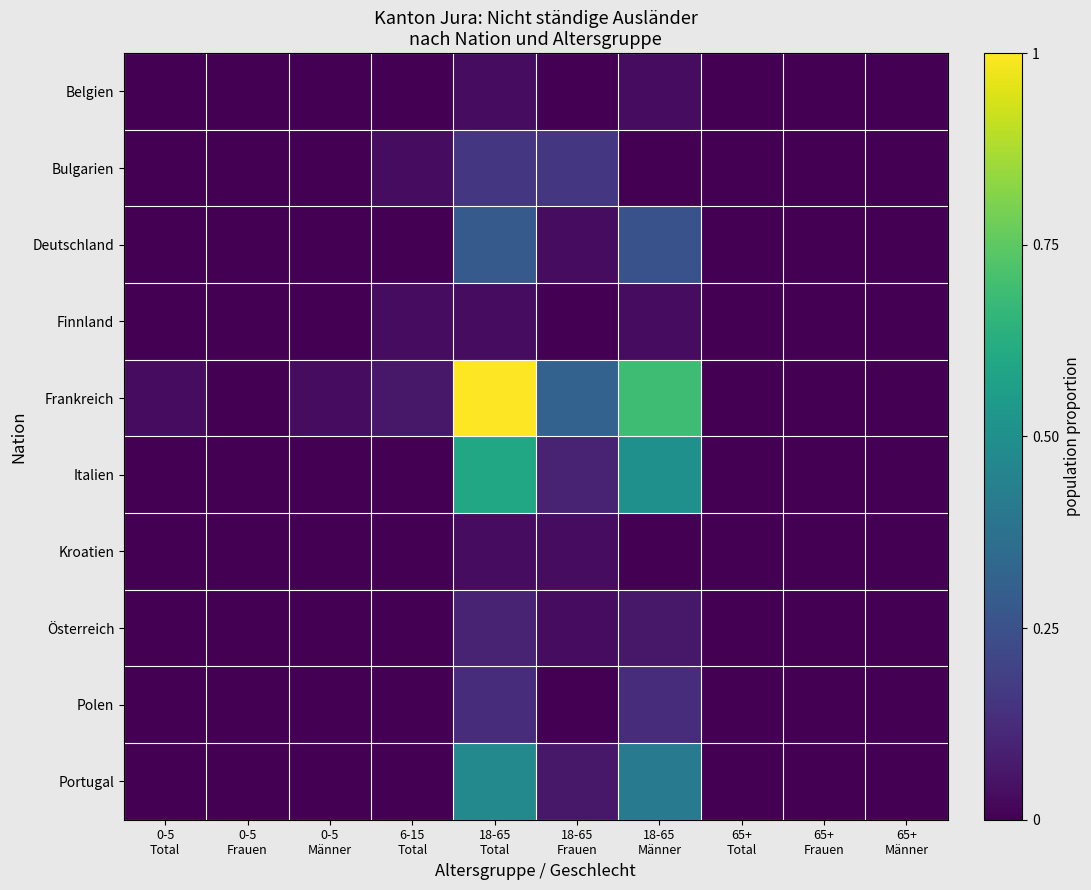

Which series has the largest range (max minus min)?

Frankreich